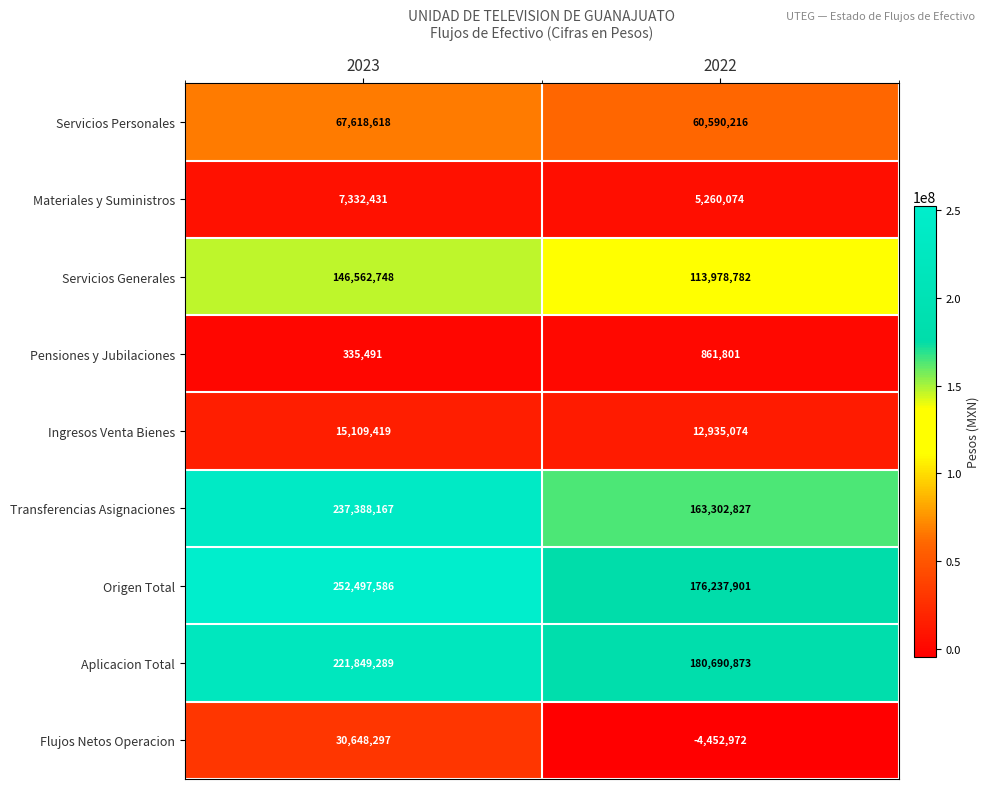

What is the difference between the highest and lowest values at 2023?

252162095